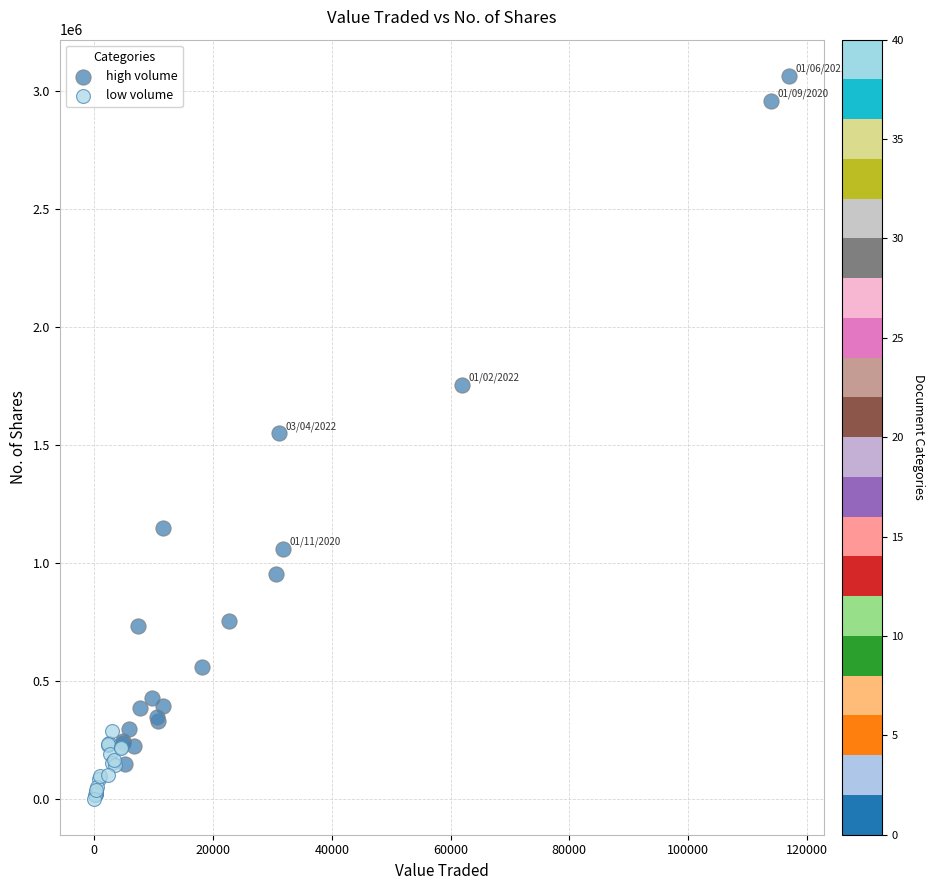

Which series has the widest spread of Y values?

high volume